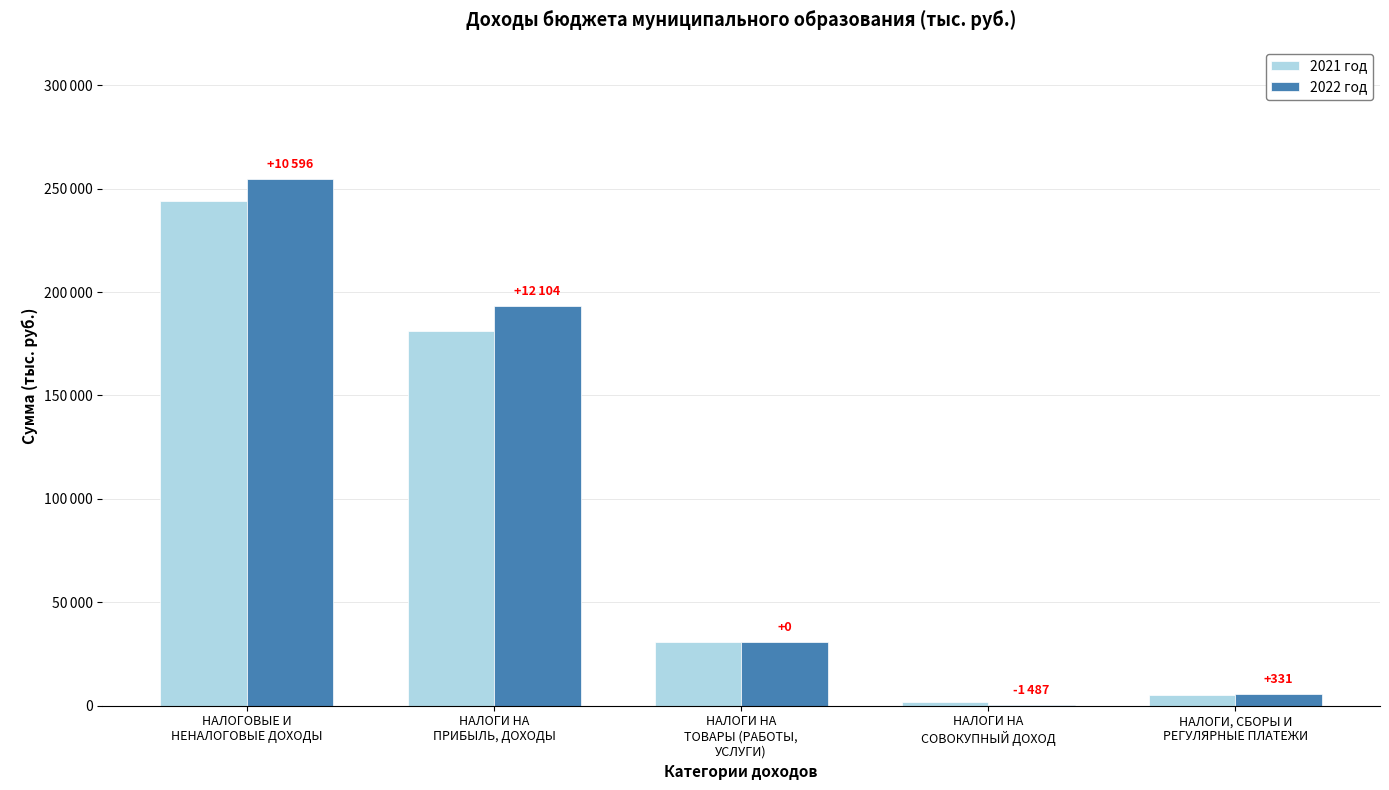

The value of 2022 год at НАЛОГИ НА
ТОВАРЫ (РАБОТЫ,
УСЛУГИ) is 47988. True or false?

False